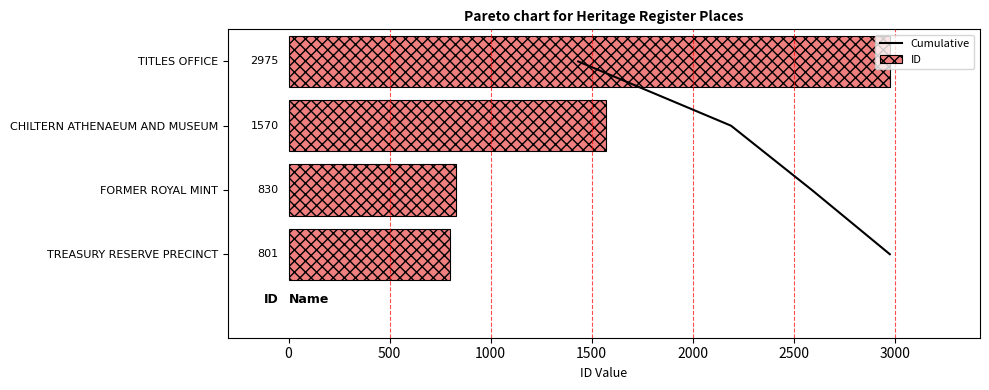

What are all the series names shown in the legend?

Cumulative, ID